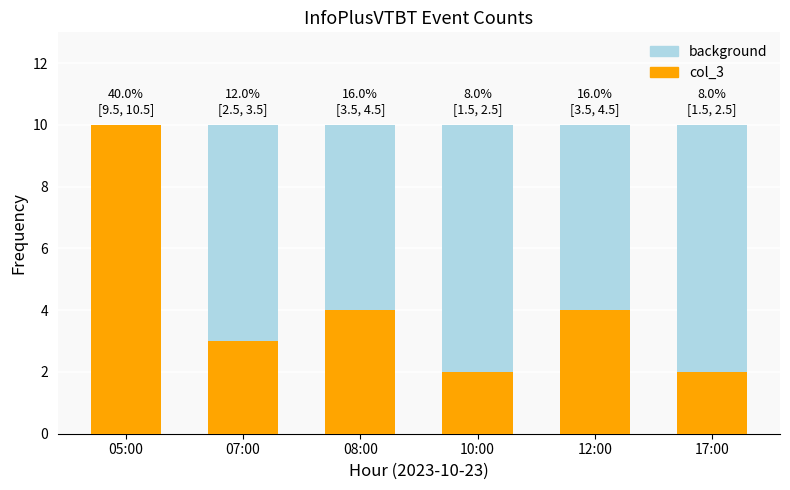

What is the value of the 3rd bar from the left?

4